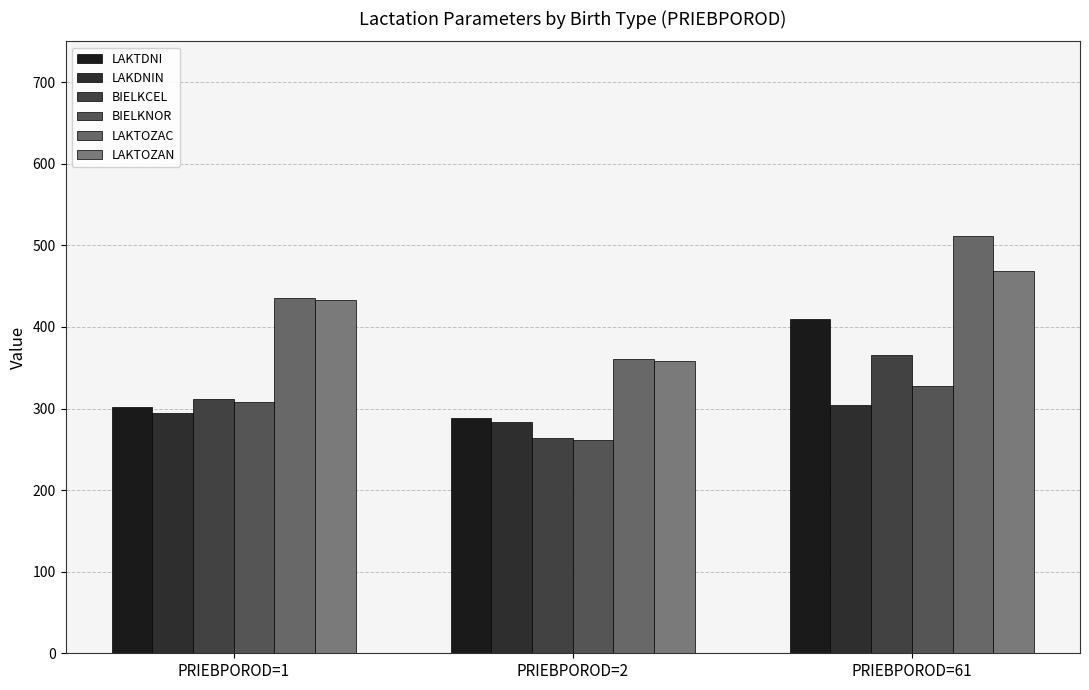

True or false: BIELKNOR has a value of 261.1 at PRIEBPOROD=2.

True